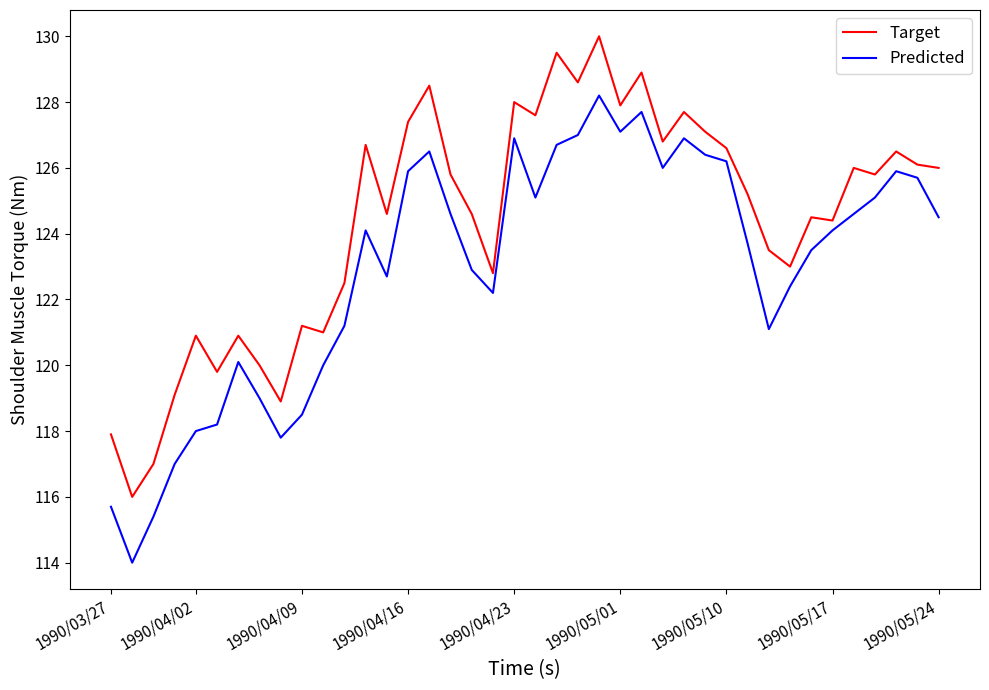

Count the number of categories in the chart.

40